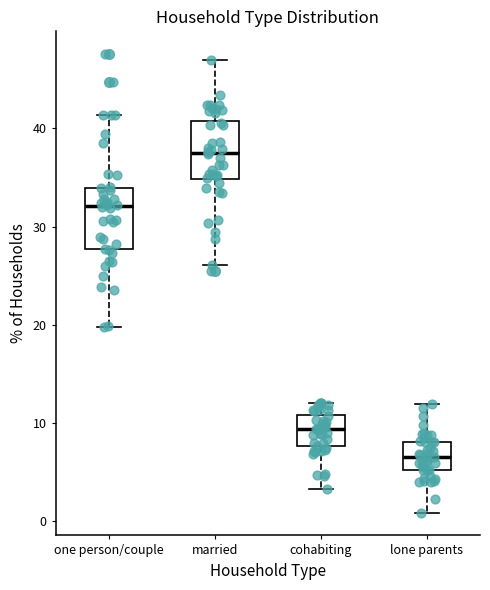

Which box's median line is the highest?

married